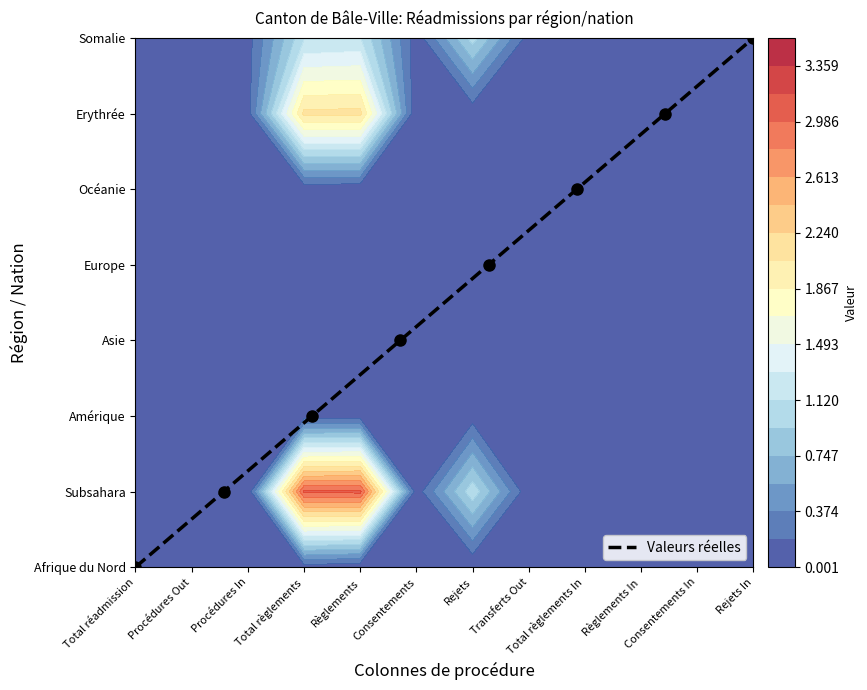

What is the sum of all values?

28